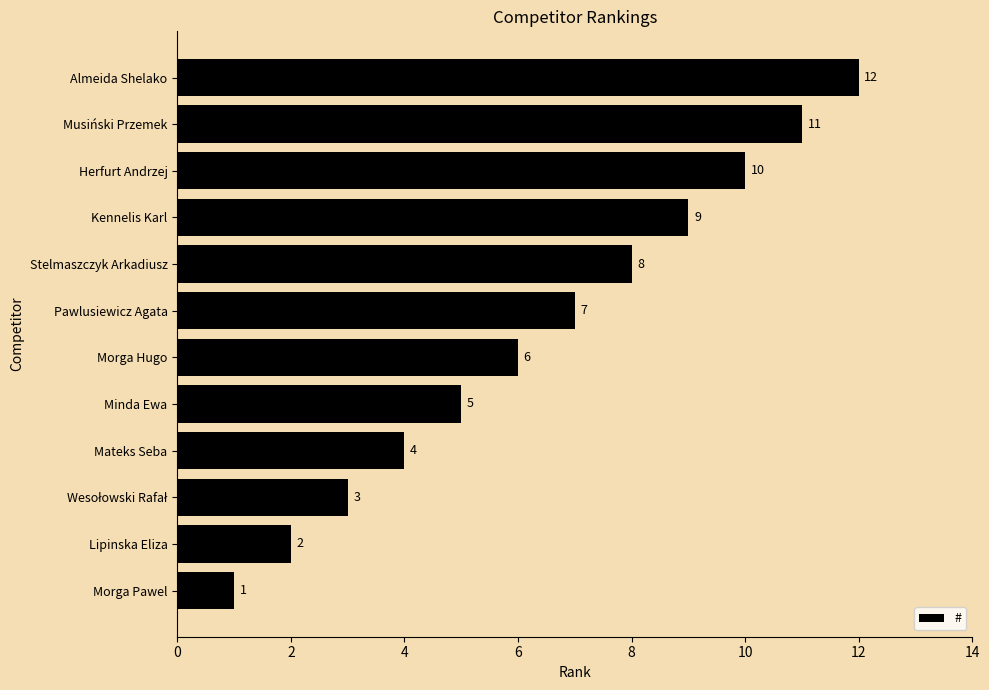

What is the change in value from Lipinska Eliza to Pawlusiewicz Agata?

+5